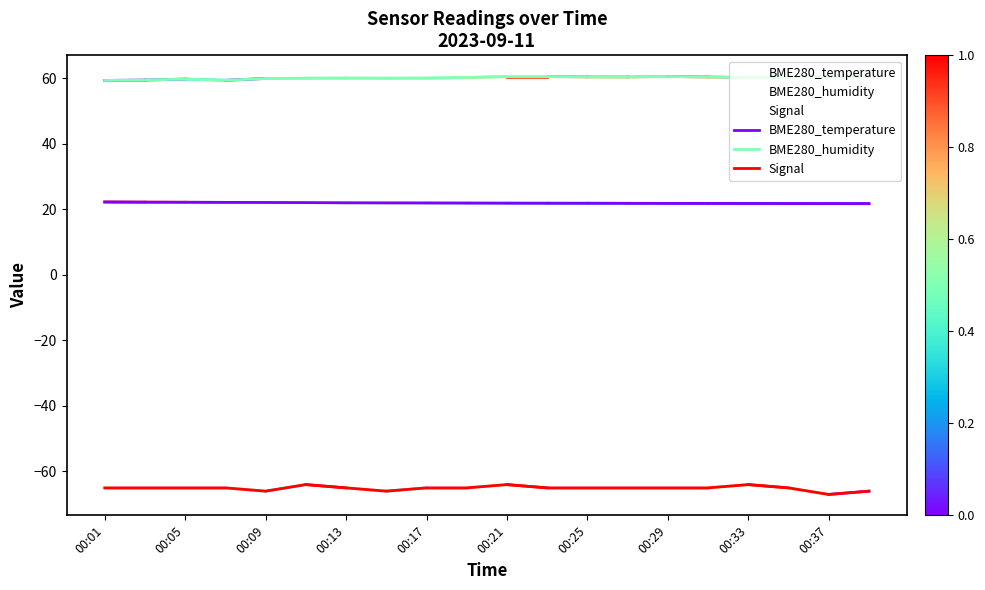

What is the highest value of the BME280_temperature series?

22.2